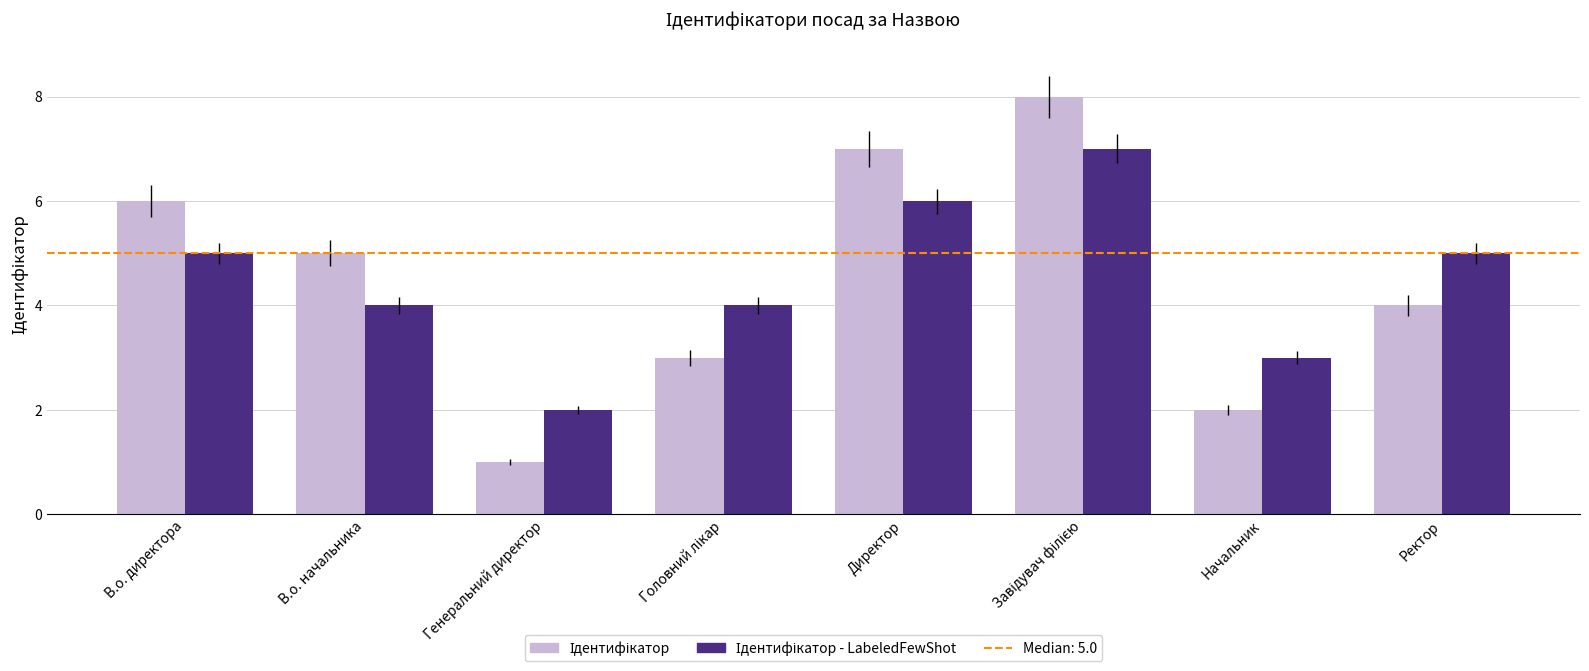

What is the maximum value shown in the chart?

8